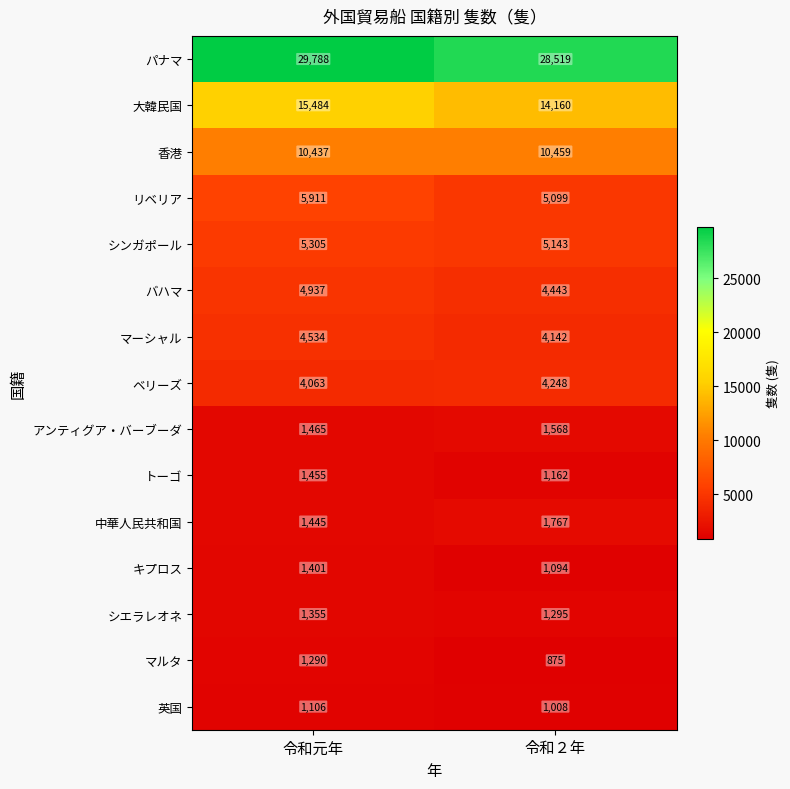

Which label corresponds to the smallest value in the chart?

令和２年